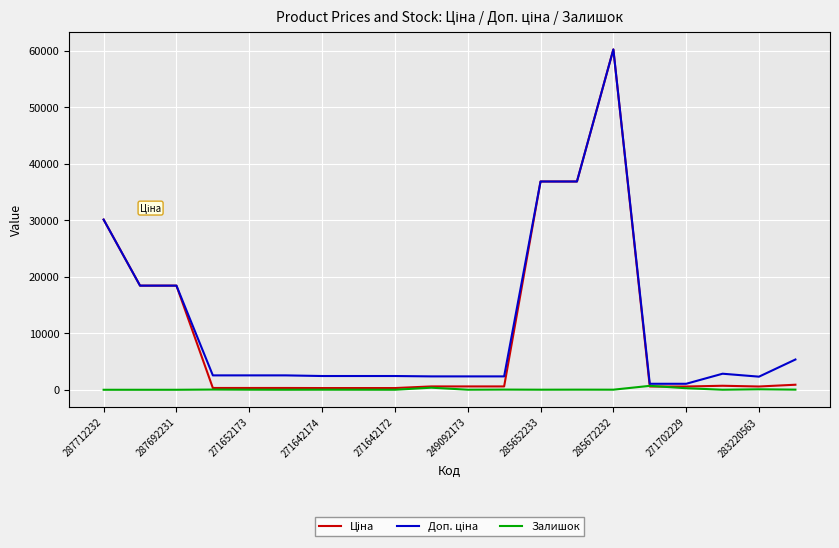

Does the chart display data point markers on the line(s)?

No